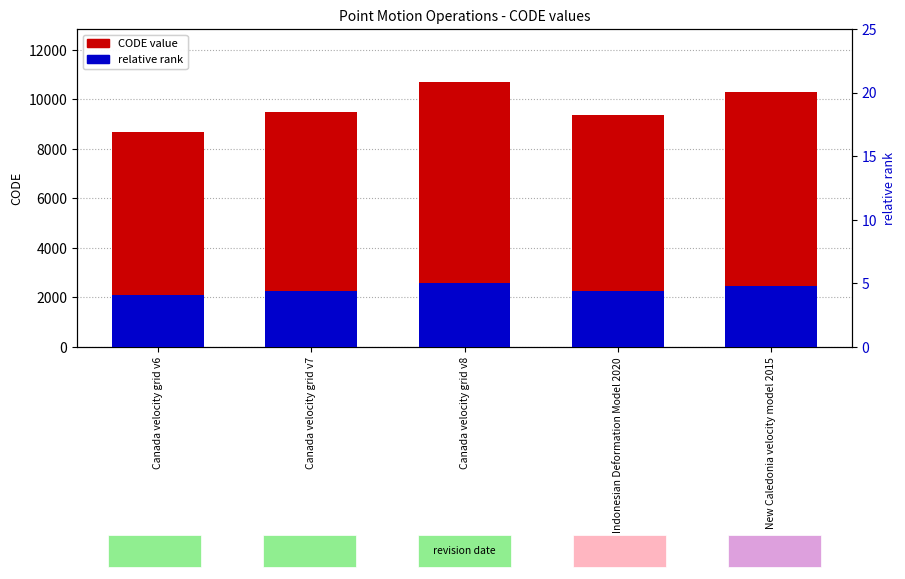

Does the chart contain any negative values?

No